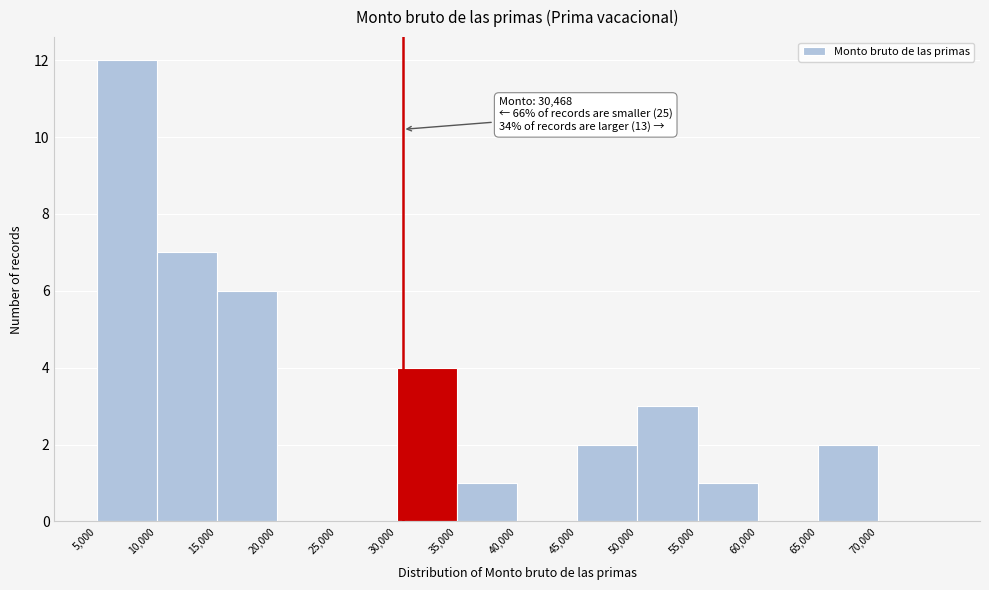

Over which range of the x-axis is the bar tallest?

5000 to 10000